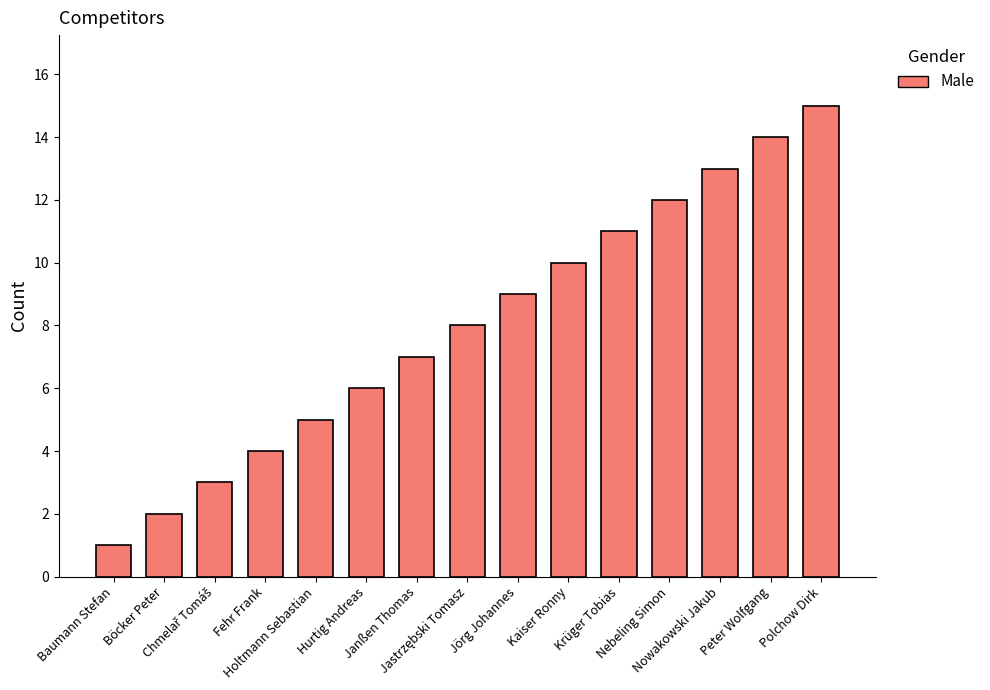

Is it true that the value at Holtmann Sebastian is 5?

True